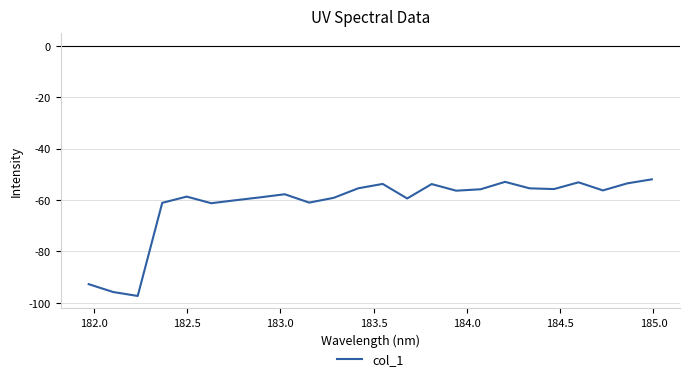

What is the smallest value displayed?

-97.3